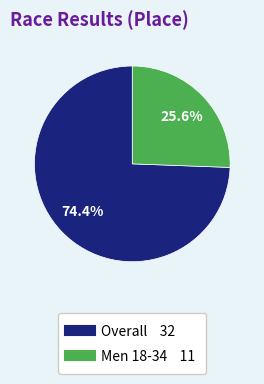

Is it true that Men 18-34 is 36% of the pie?

False